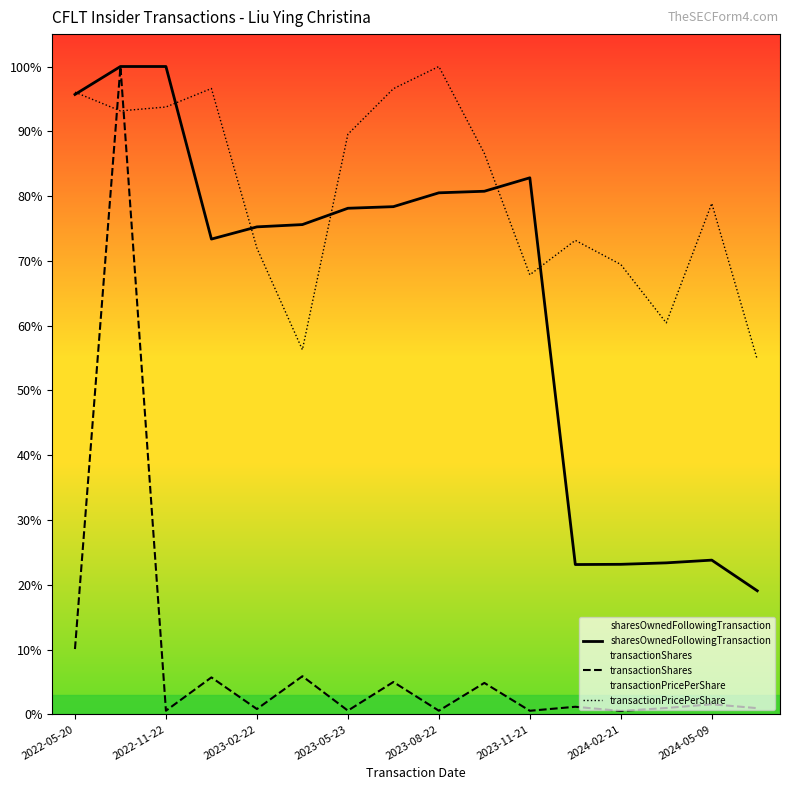

How many data points in transactionShares are less than 1973?

8